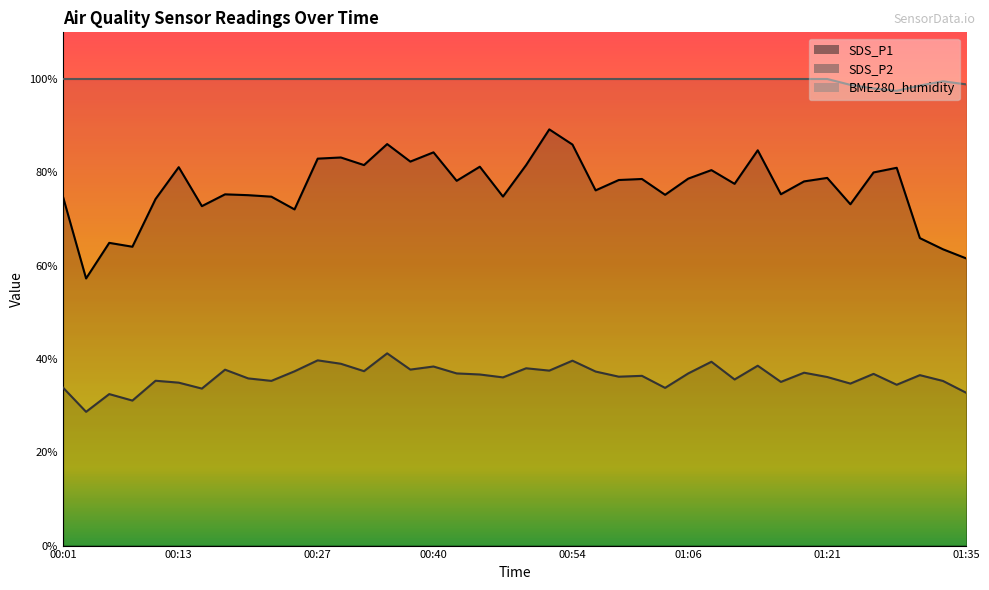

The value of SDS_P2 at 01:11 is 50.0. True or false?

False